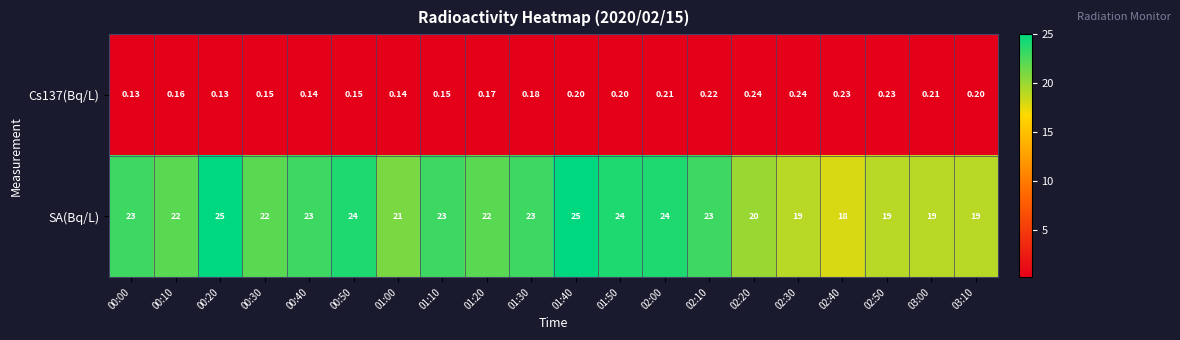

Which series has the widest spread of values?

SA(Bq/L)